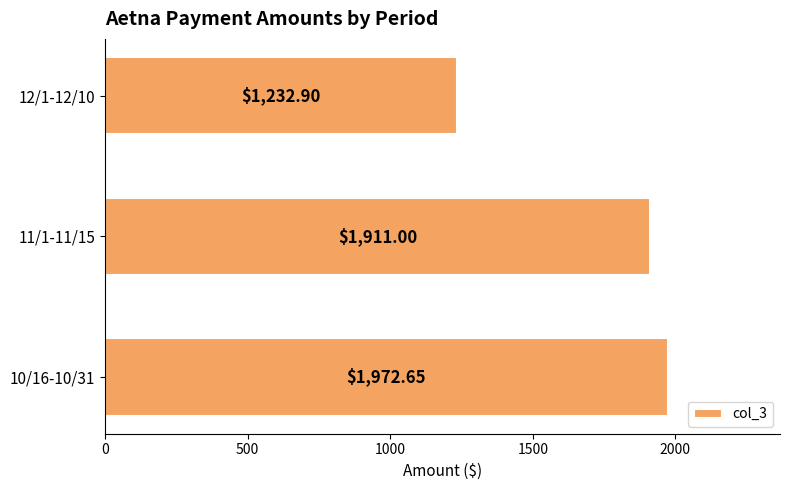

How many values are below 1911?

1